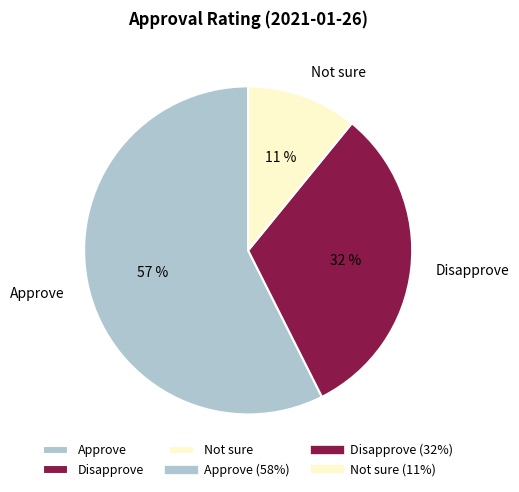

Which has a higher value, Disapprove or Approve?

Approve